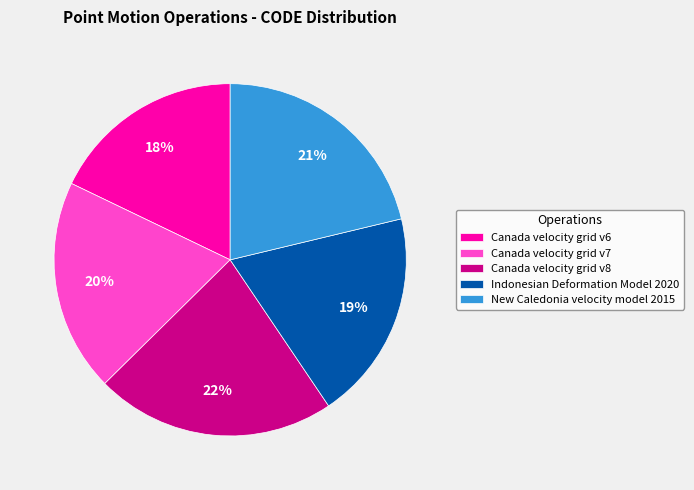

Combined, do Canada velocity grid v8 and New Caledonia velocity model 2015 account for over 50%?

No